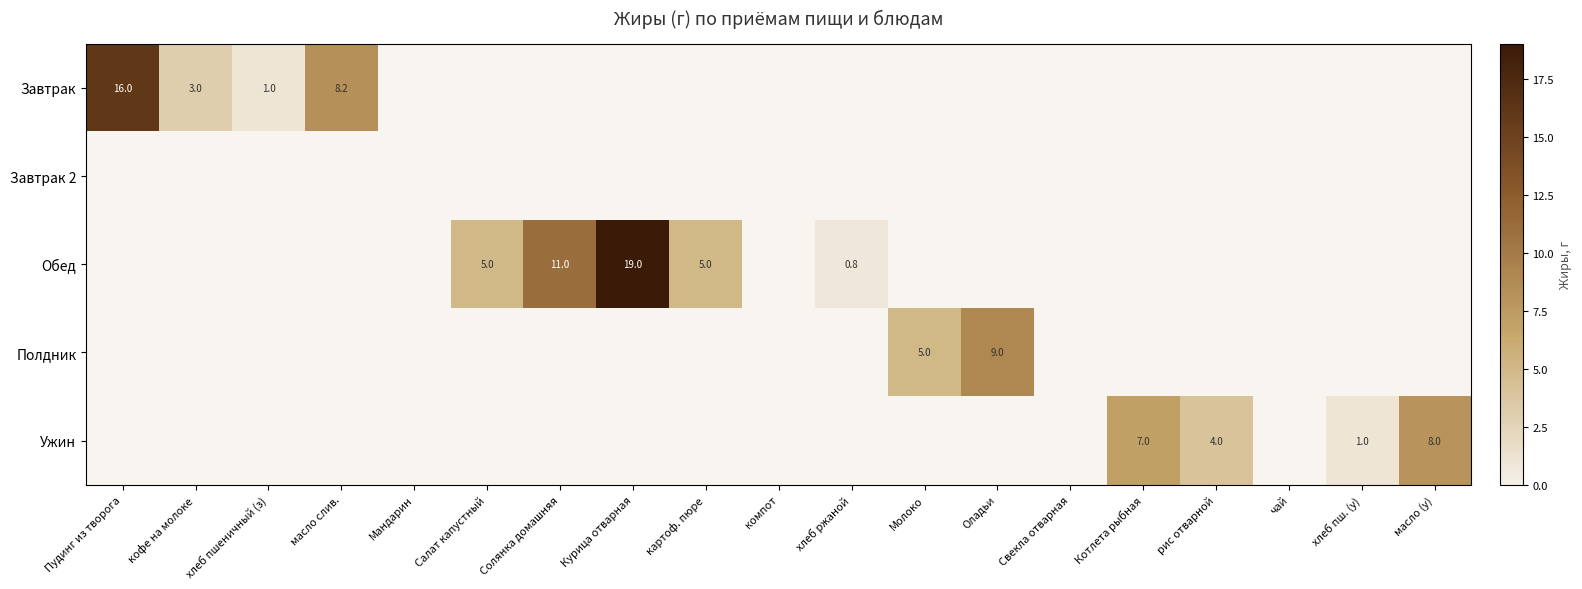

Is it true that Полдник equals 2.1 at Оладьи?

False